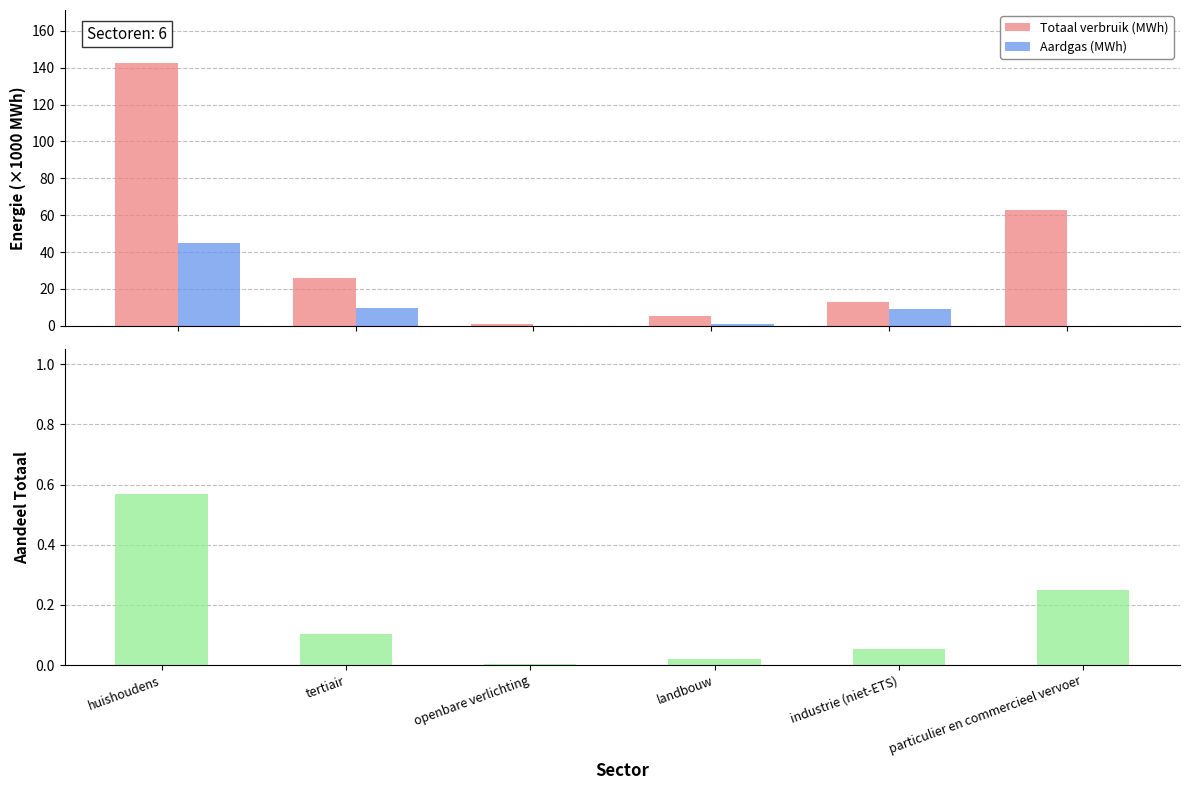

How many bars are there in each group?

3